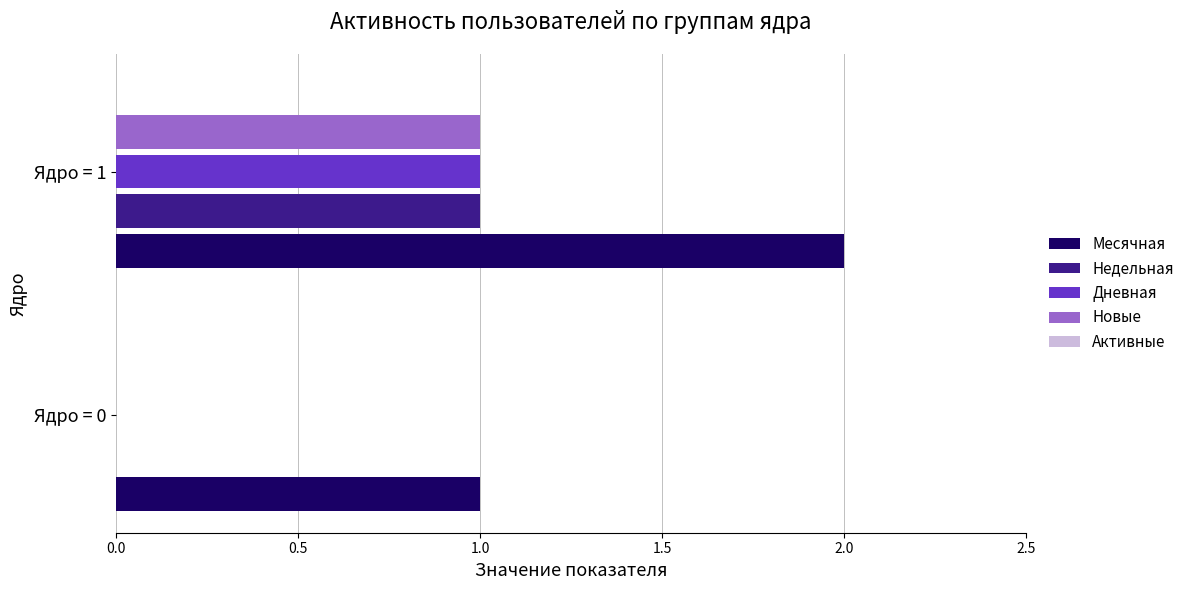

Which series has the largest total across all categories?

Месячная